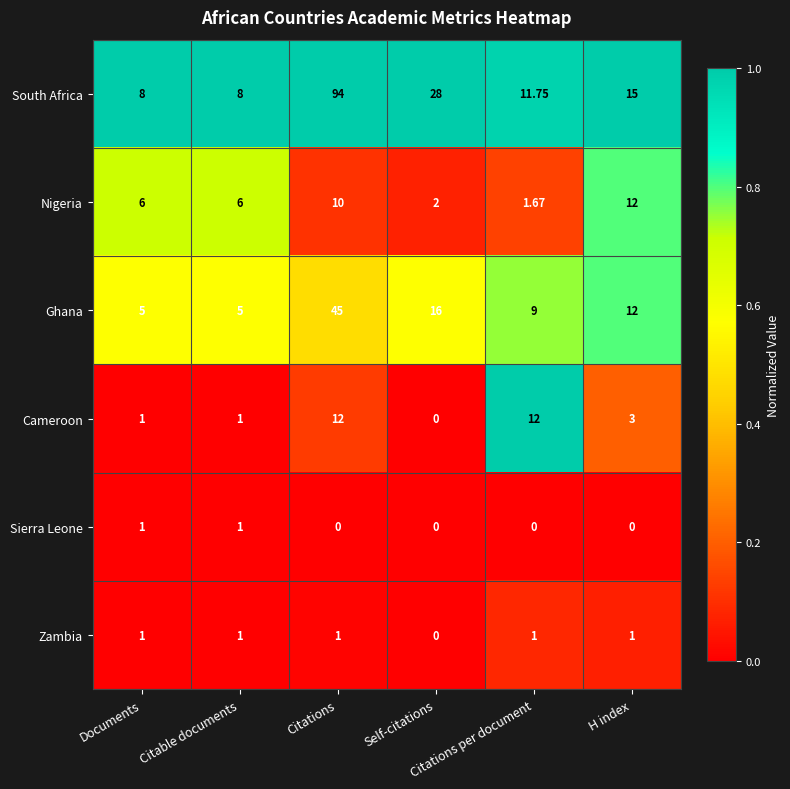

How many distinct data groups are displayed?

6